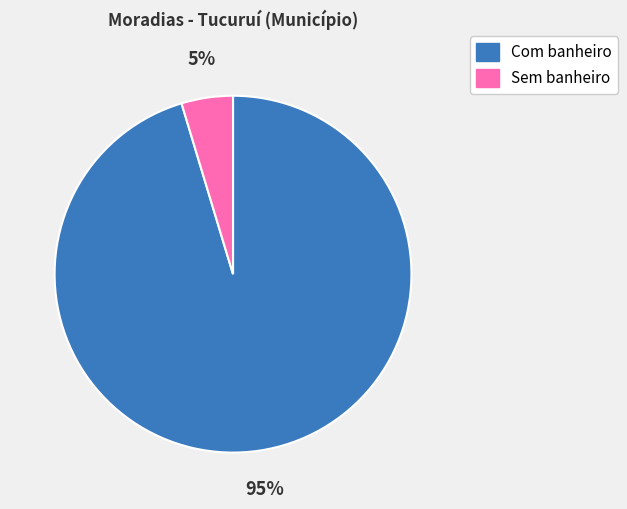

To the nearest percent, what portion does Sem banheiro represent?

5%